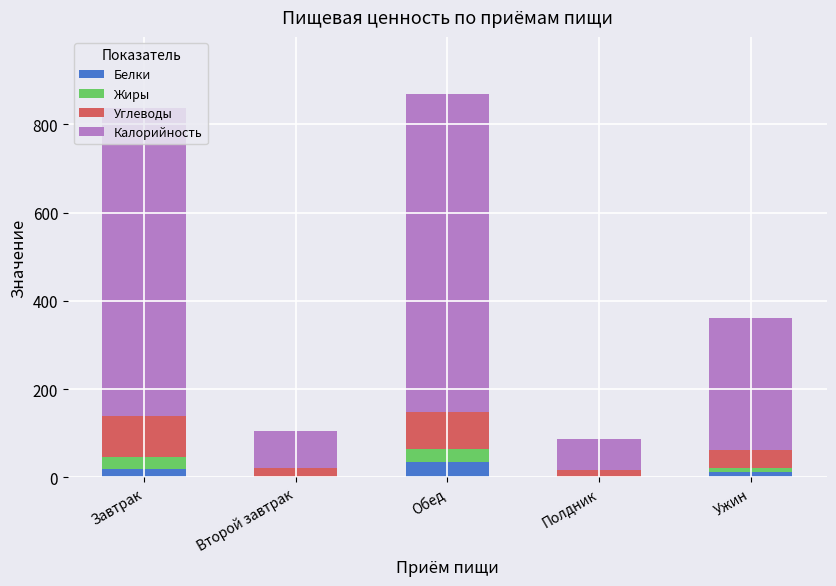

What is the sum of all Белки values?

66.7